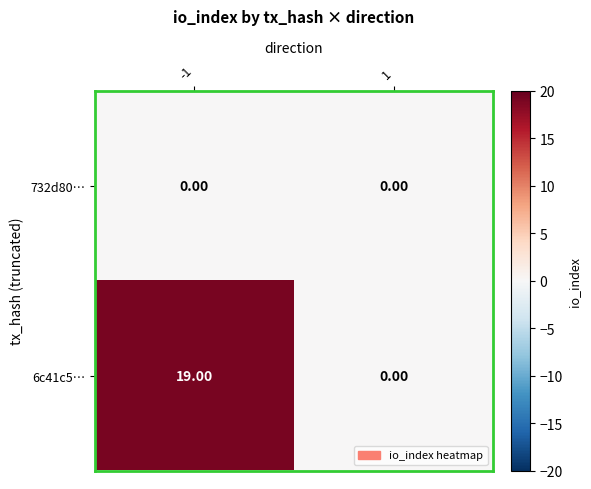

At how many categories does at least one series exceed 1?

1